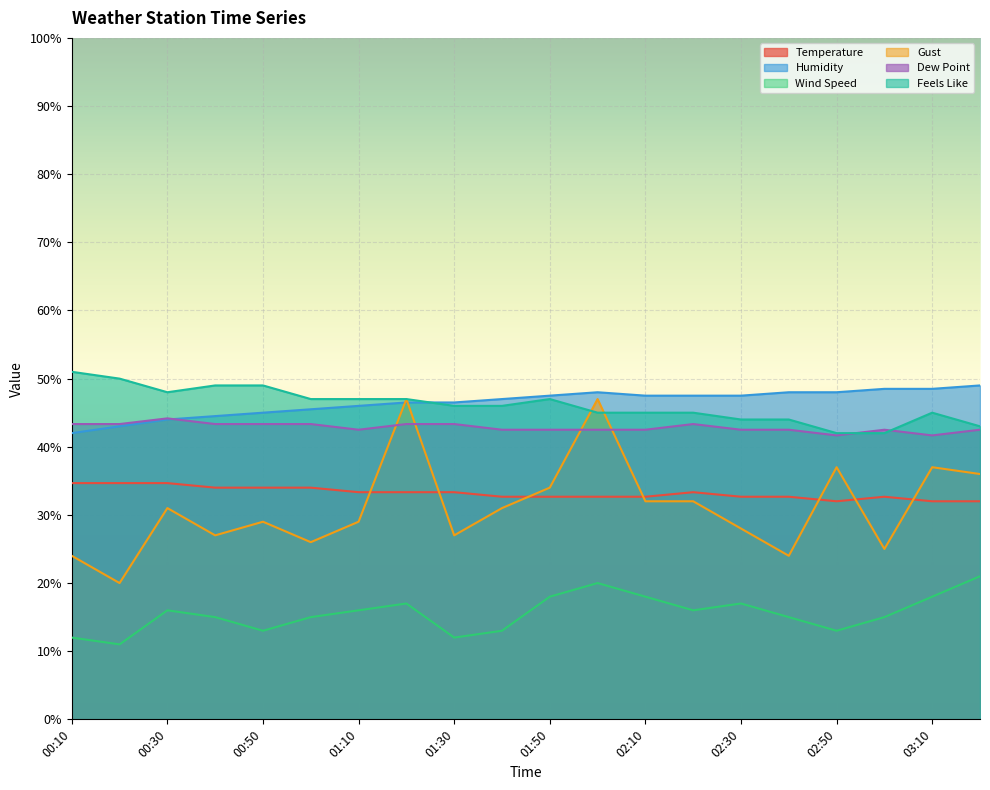

True or false: Humidity and Temperature cross at least once.

False